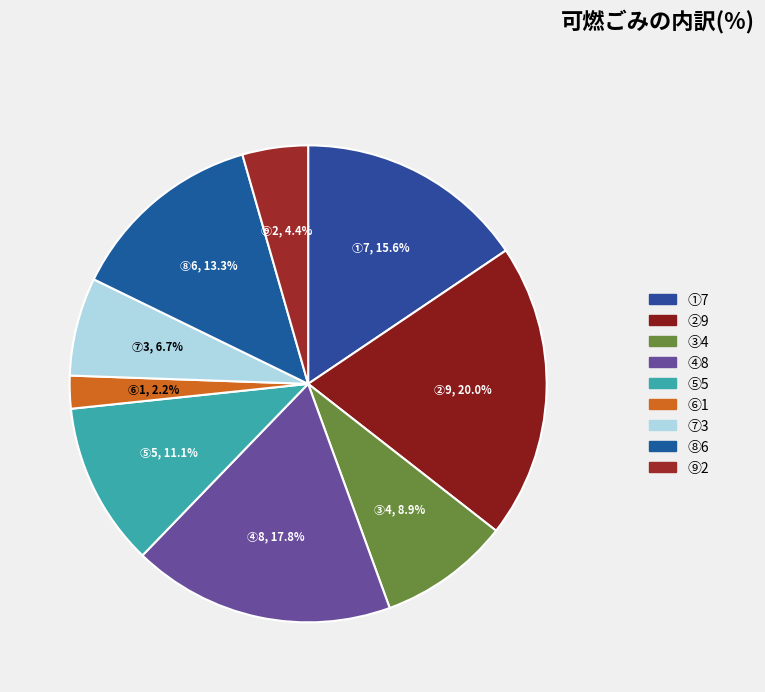

Which category has the smallest portion of the pie?

⑥1